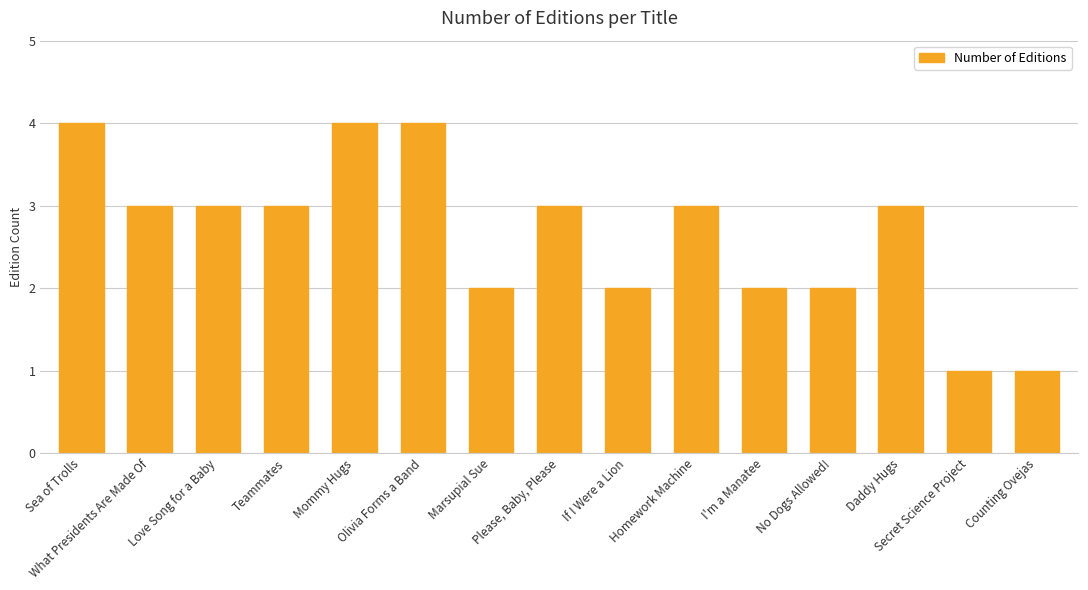

How many data points are less than 3?

6